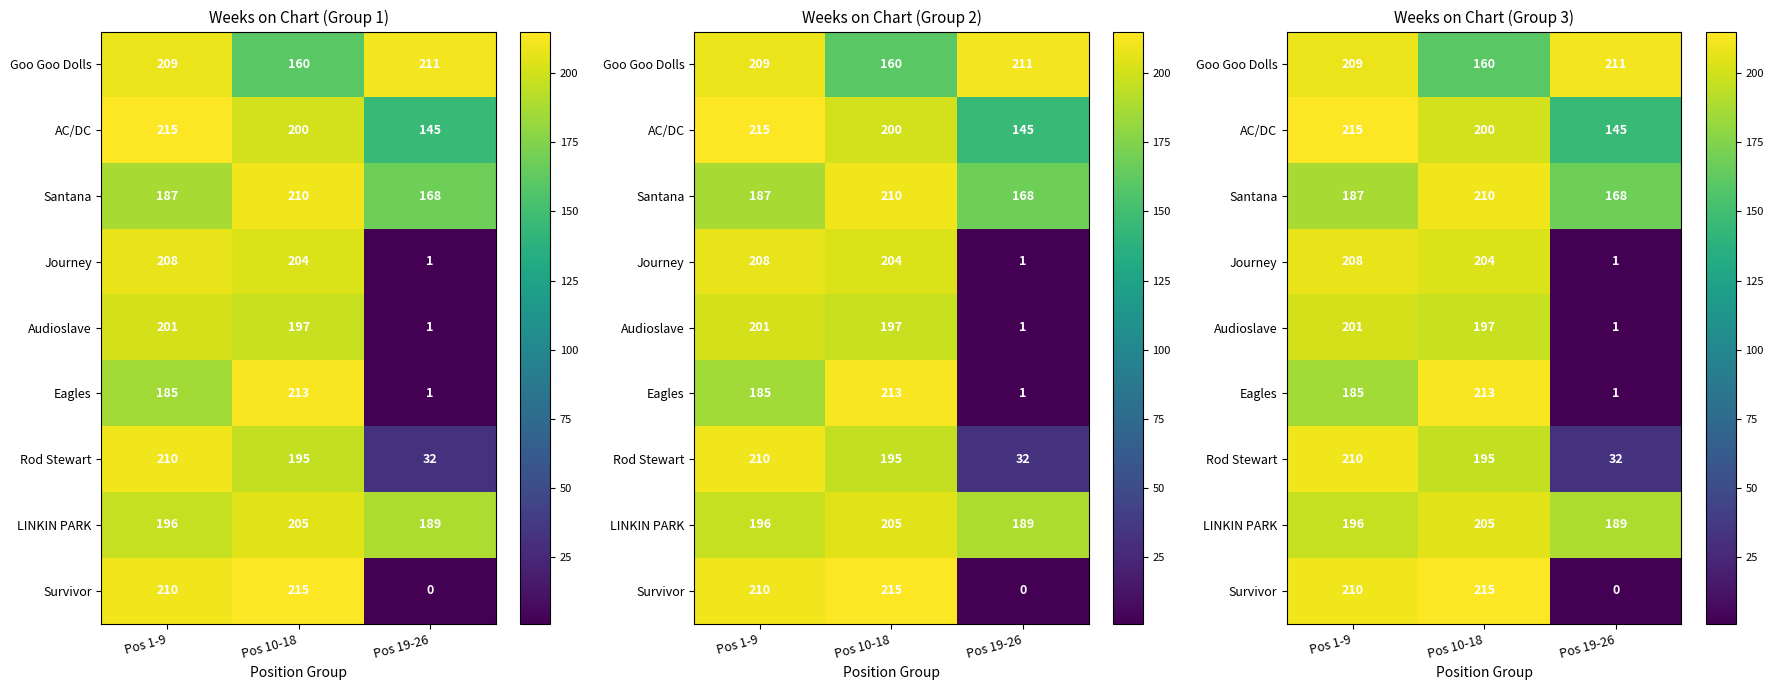

Which series has the largest total across all categories?

LINKIN PARK